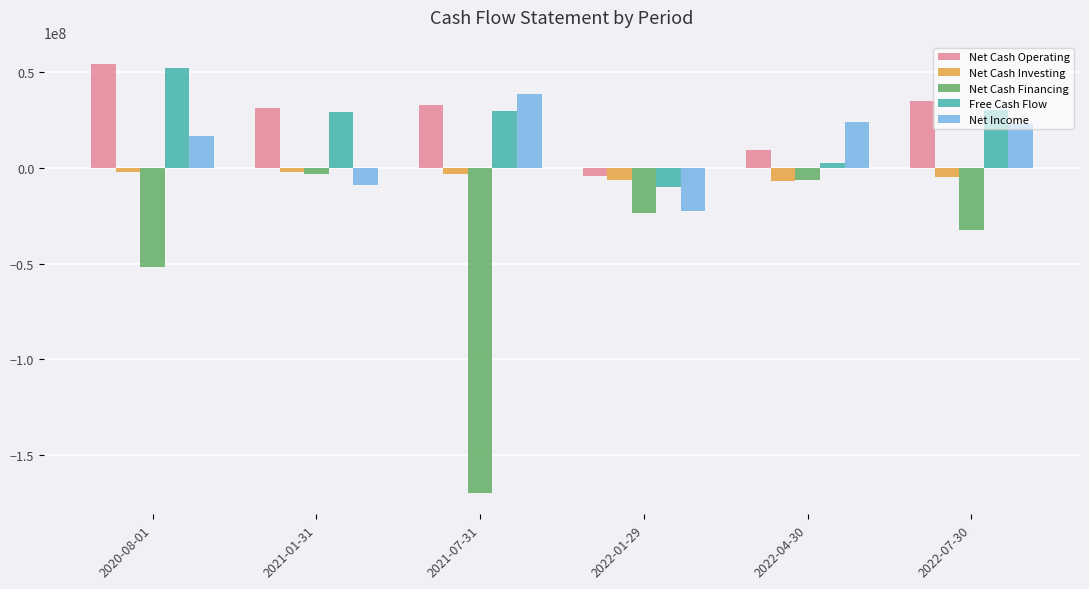

At 2022-07-30, list the series in order from smallest to largest.

Net Cash Financing, Net Cash Investing, Net Income, Free Cash Flow, Net Cash Operating